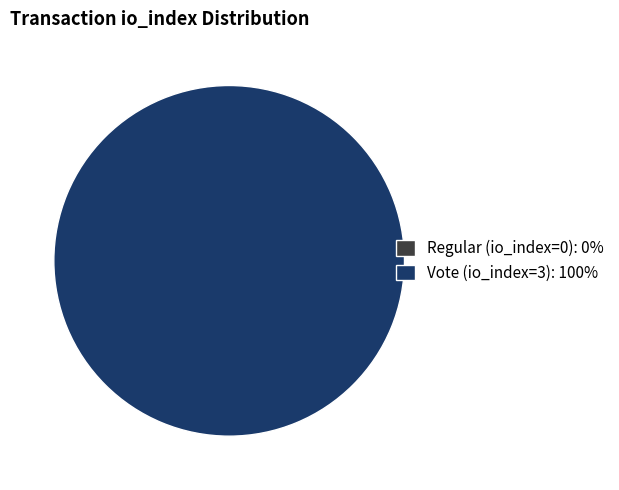

Between Vote (io_index=3) and Regular (io_index=0), which is larger?

Vote (io_index=3)